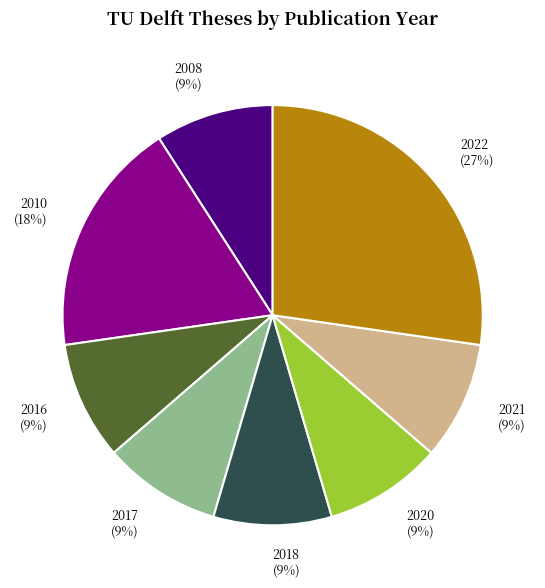

Is there a majority slice in this chart?

No